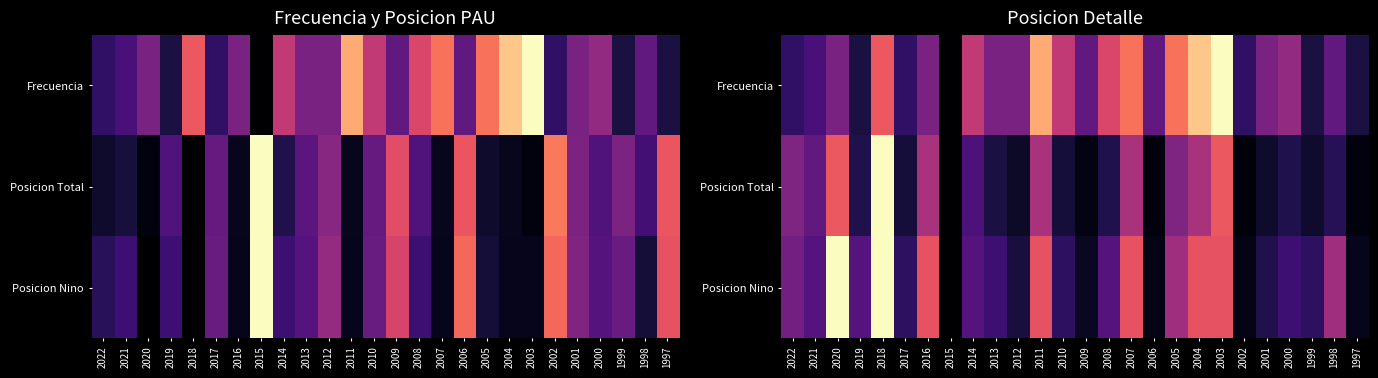

How many data points does each series have?

26